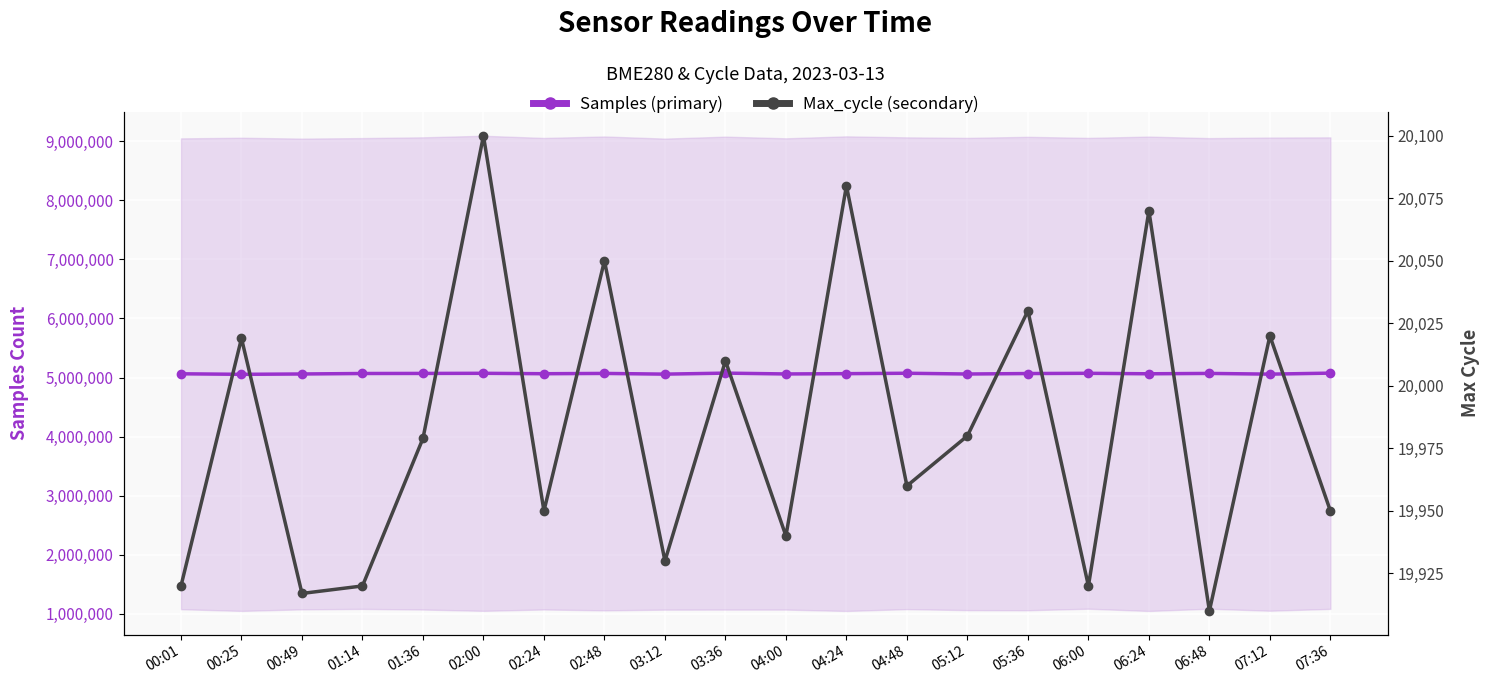

At which label does Samples (primary) first exceed 5068000?

01:14